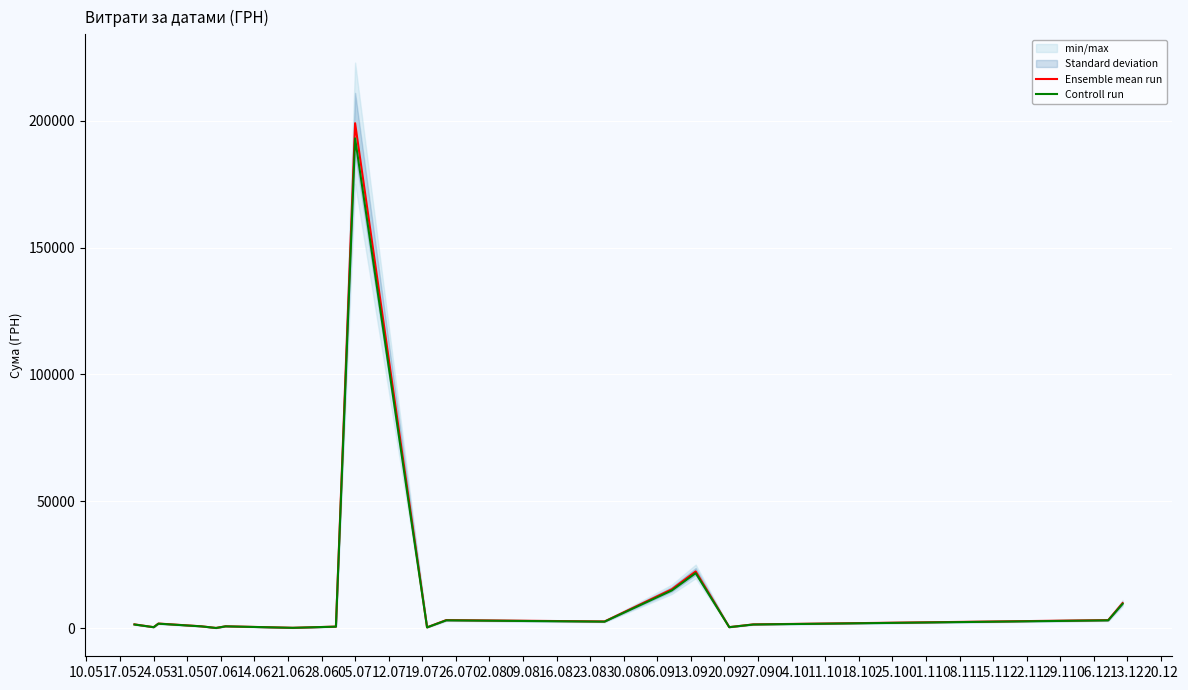

What is the maximum value for Controll run?

193030.0